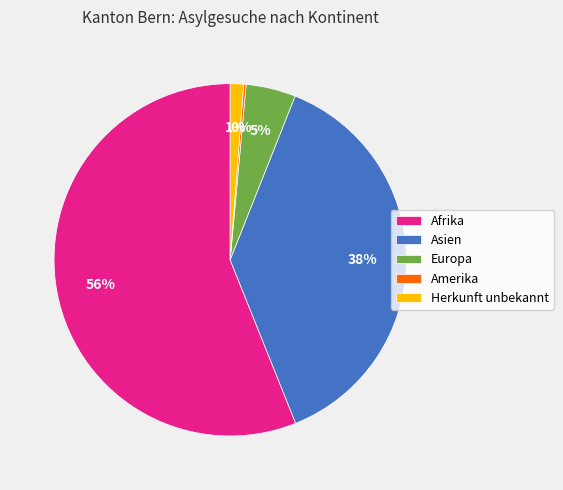

Which slice represents more than half of the pie?

Afrika